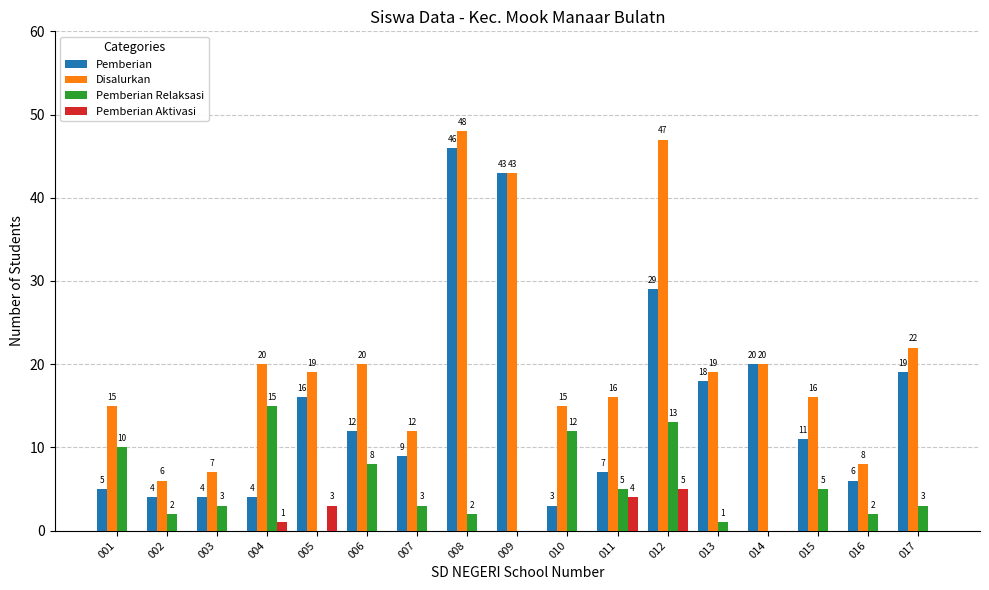

Which label corresponds to the largest value in the chart?

008